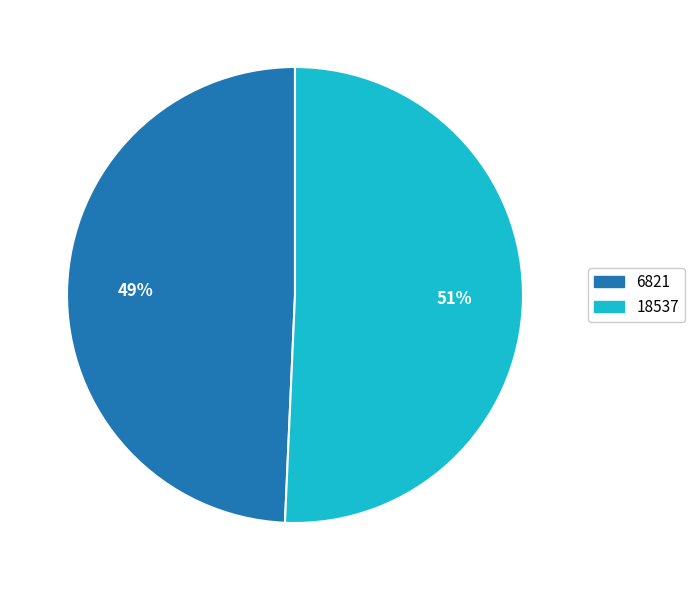

How many slices are in this pie chart?

2